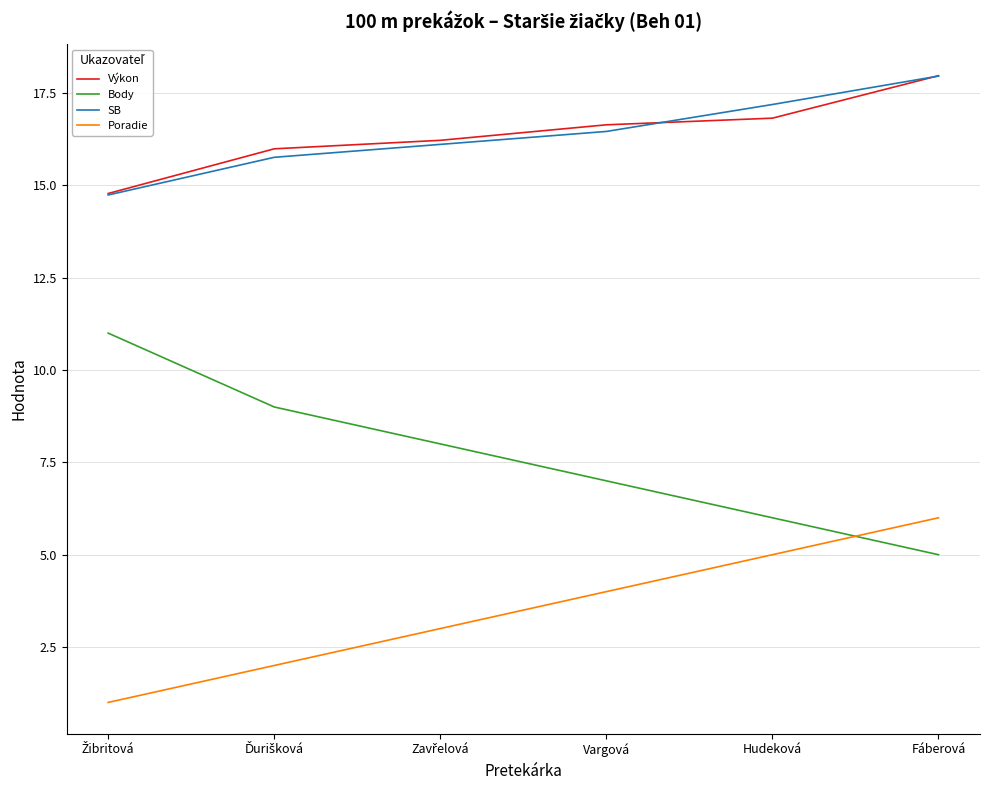

What position from the left is Vargová?

4